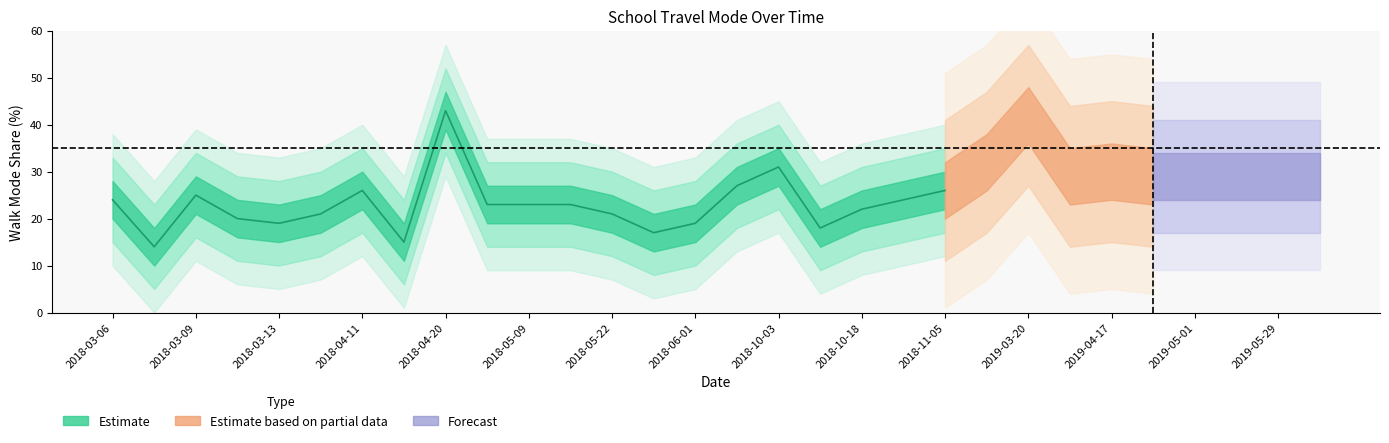

What is the label of the 3rd point from the right?

2019-05-15